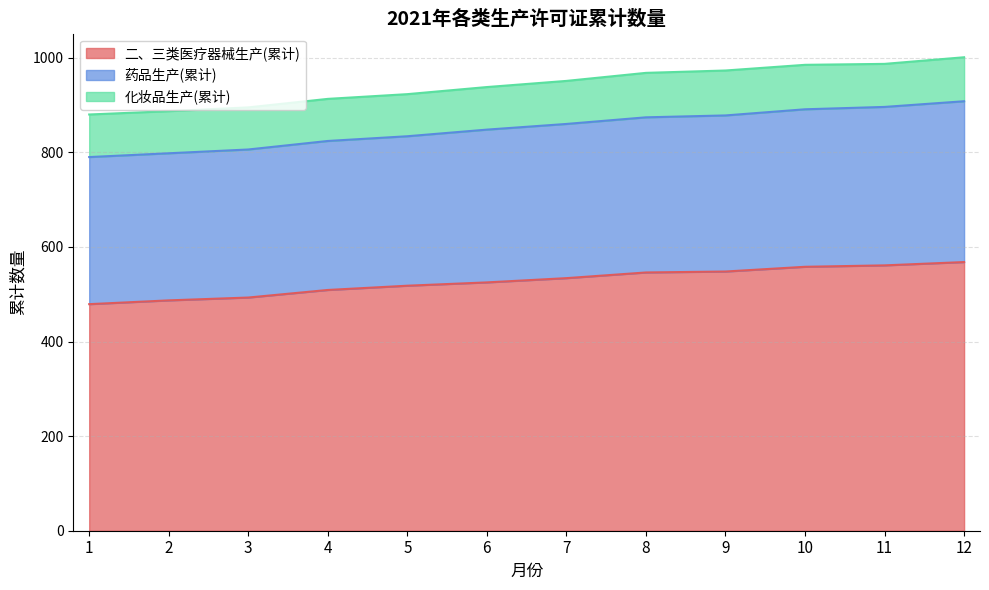

What is the lowest value of the 二、三类医疗器械生产(累计) series?

479